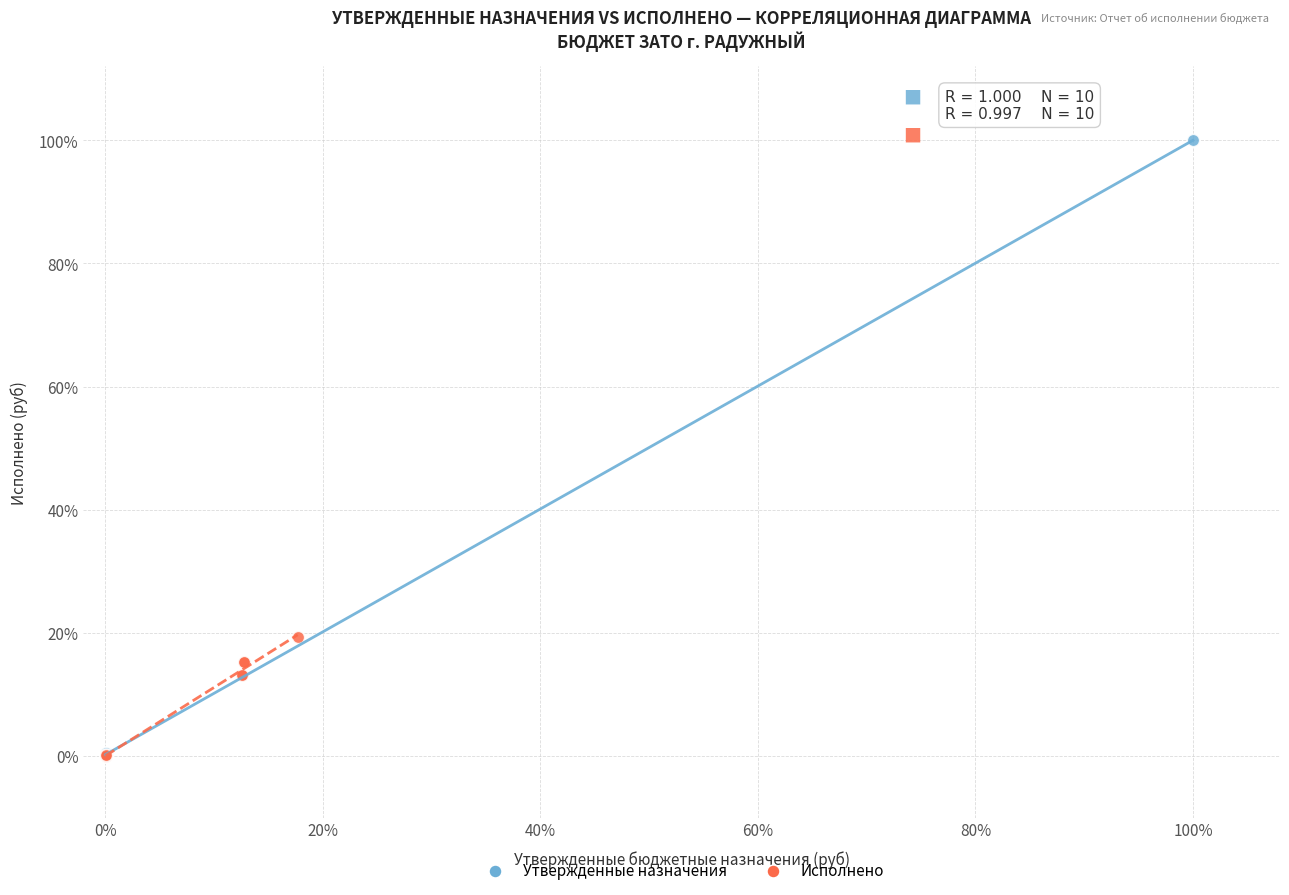

What are all the series names shown in the legend?

Утвержденные назначения, Исполнено